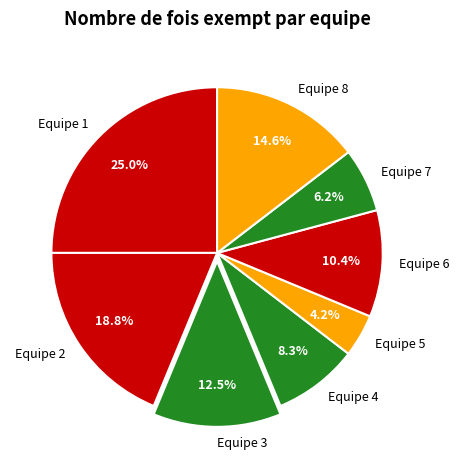

Combined, what portion of the pie is Equipe 7 and Equipe 5?

10.4%